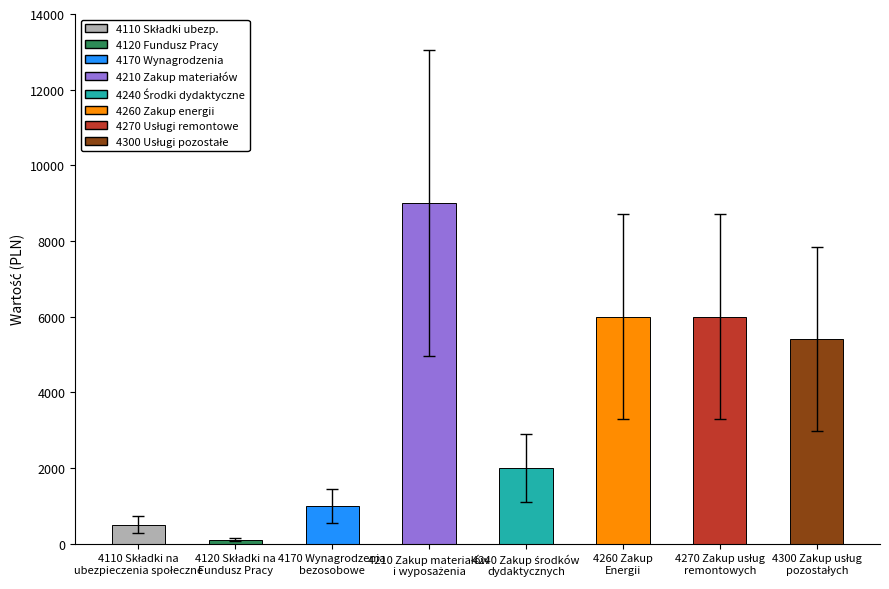

What is the difference between the second highest and minimum values?

5900